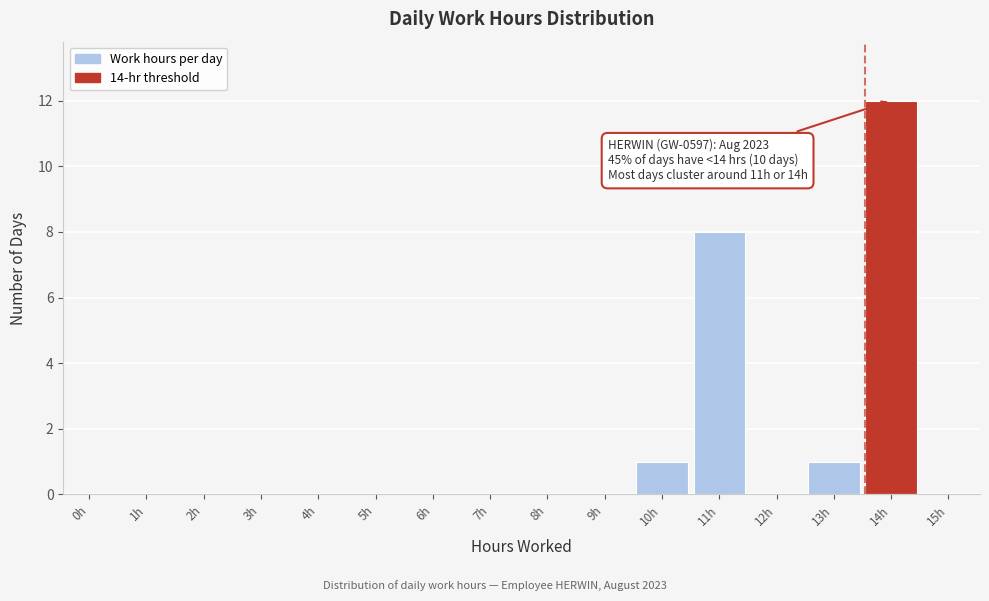

Reading left to right, list all the values displayed in this chart.

0h=0	1h=0	2h=0	3h=0	4h=0	5h=0	6h=0	7h=0	8h=0	9h=0	10h=1	11h=8	12h=0	13h=1	14h=12	15h=0